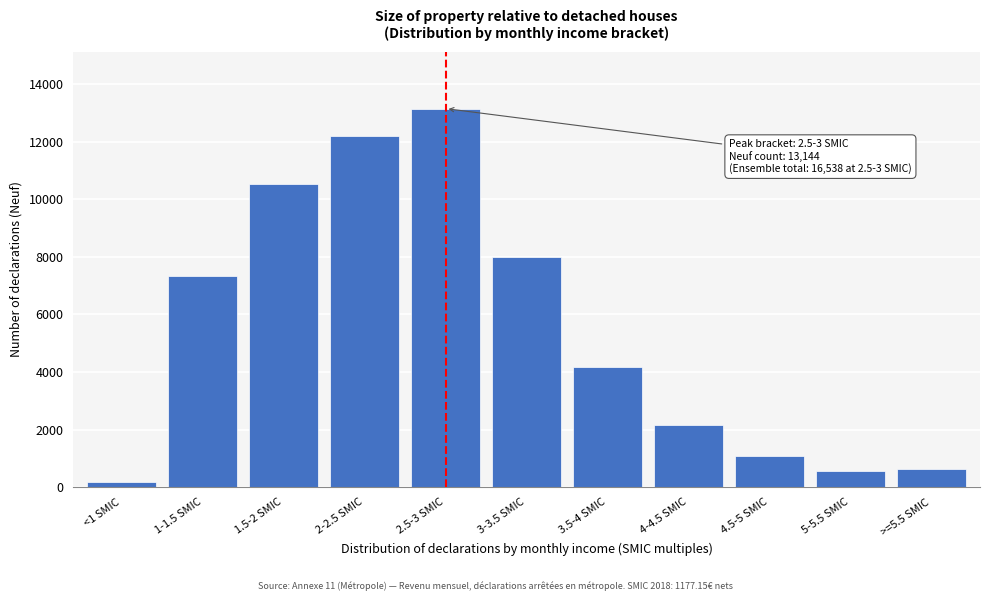

Reading right to left, what are all the values shown in this chart?

647	549	1070	2167	4175	7993	13144	12178	10511	7315	195